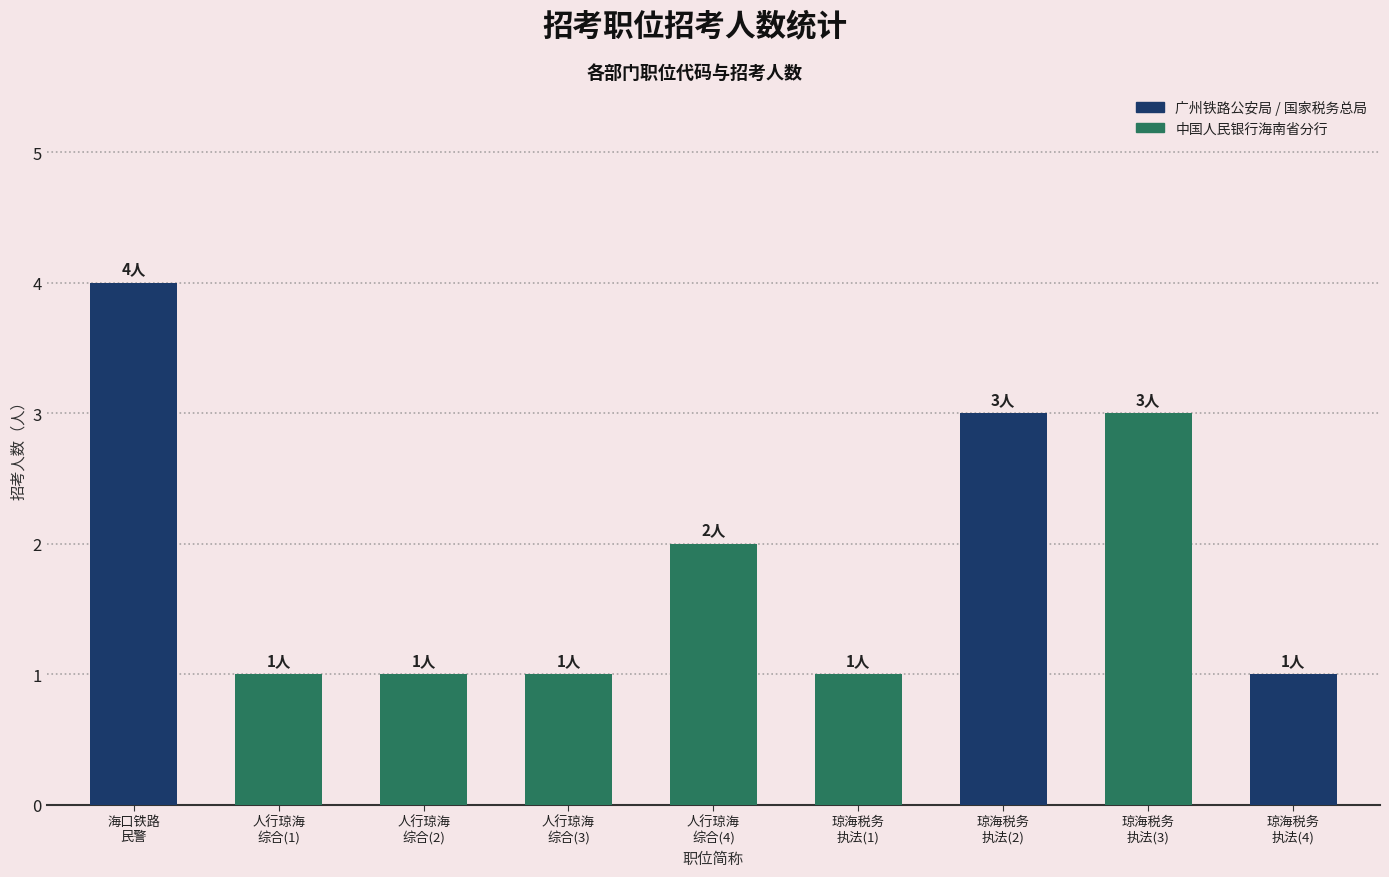

Is it true that the value at 琼海税务
执法(3) is 3?

True